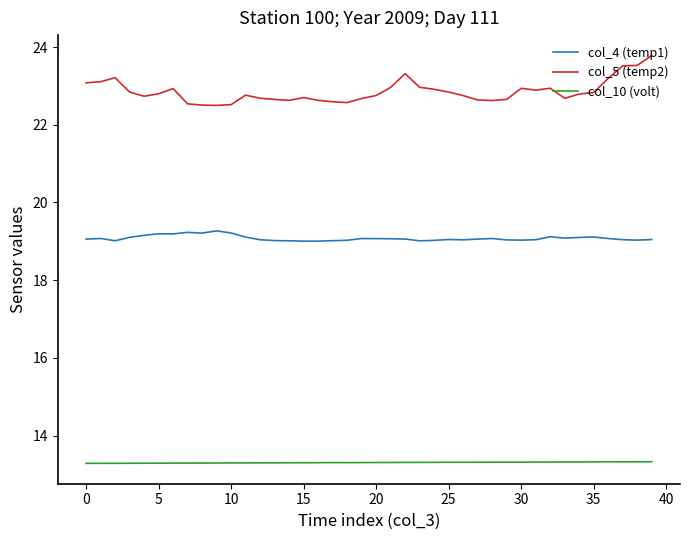

Which series has the widest spread of values?

col_5 (temp2)